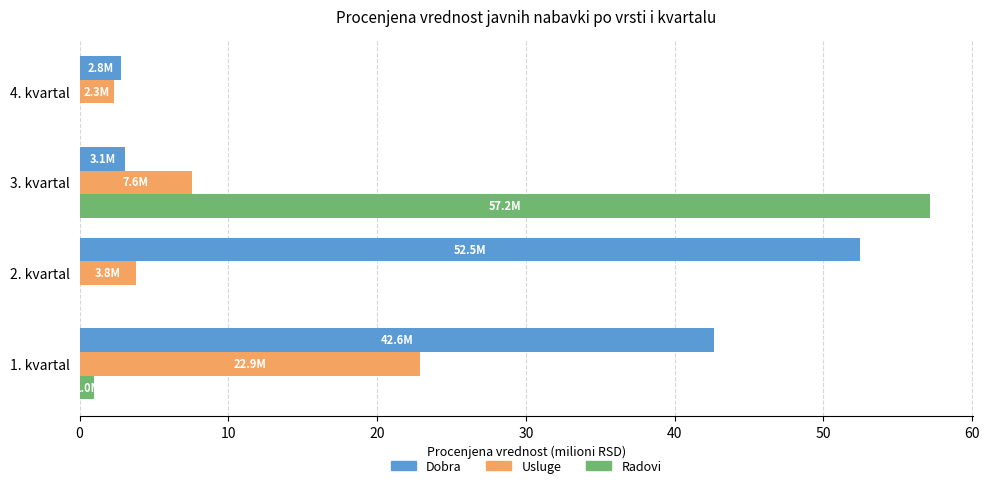

Which category has the highest value in the Radovi series?

3. kvartal